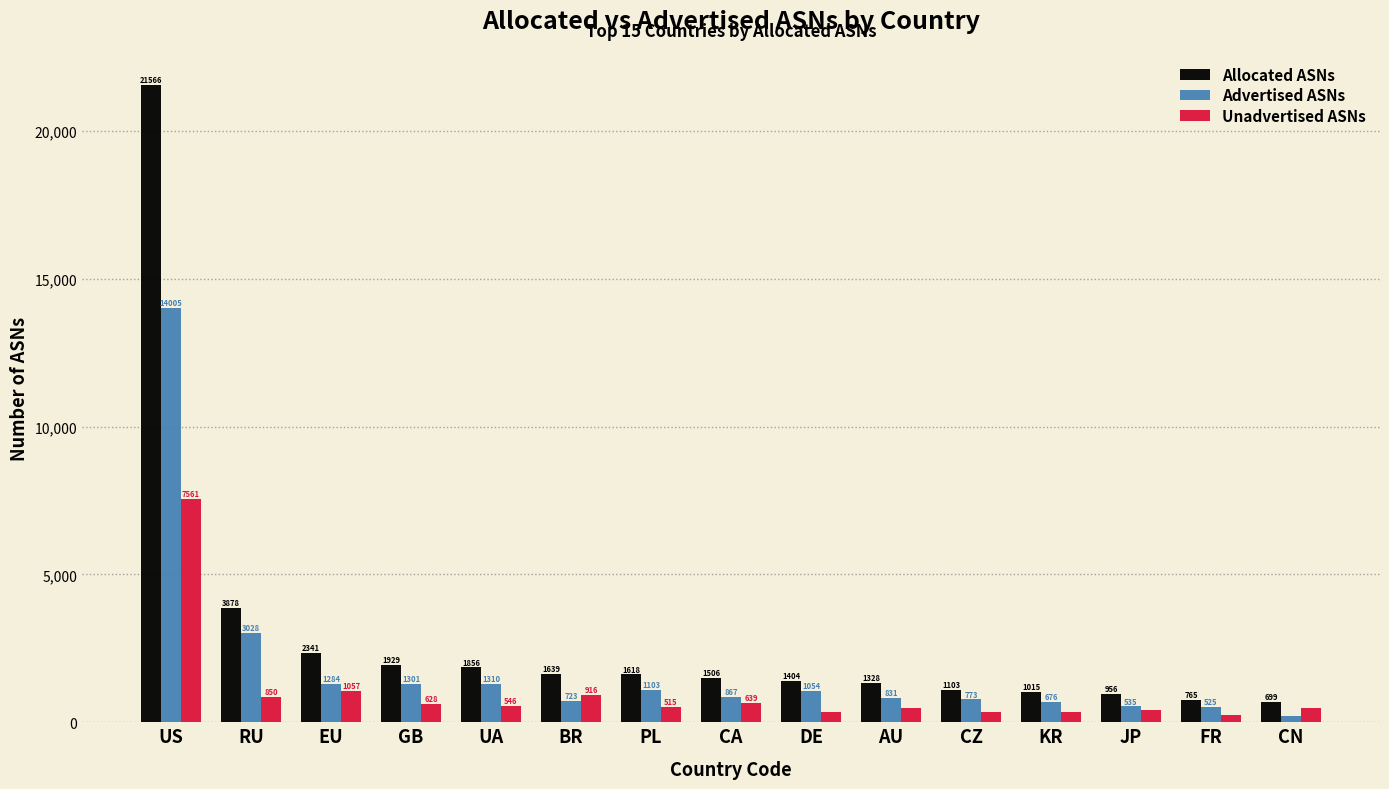

Reading left to right, extract all data points from this chart.

Allocated ASNs: US=21566	RU=3878	EU=2341	GB=1929	UA=1856	BR=1639	PL=1618	CA=1506	DE=1404	AU=1328	CZ=1103	KR=1015	JP=956	FR=765	CN=699
Advertised ASNs: US=14005	RU=3028	EU=1284	GB=1301	UA=1310	BR=723	PL=1103	CA=867	DE=1054	AU=831	CZ=773	KR=676	JP=535	FR=525	CN=220
Unadvertised ASNs: US=7561	RU=850	EU=1057	GB=628	UA=546	BR=916	PL=515	CA=639	DE=350	AU=497	CZ=330	KR=339	JP=421	FR=240	CN=479